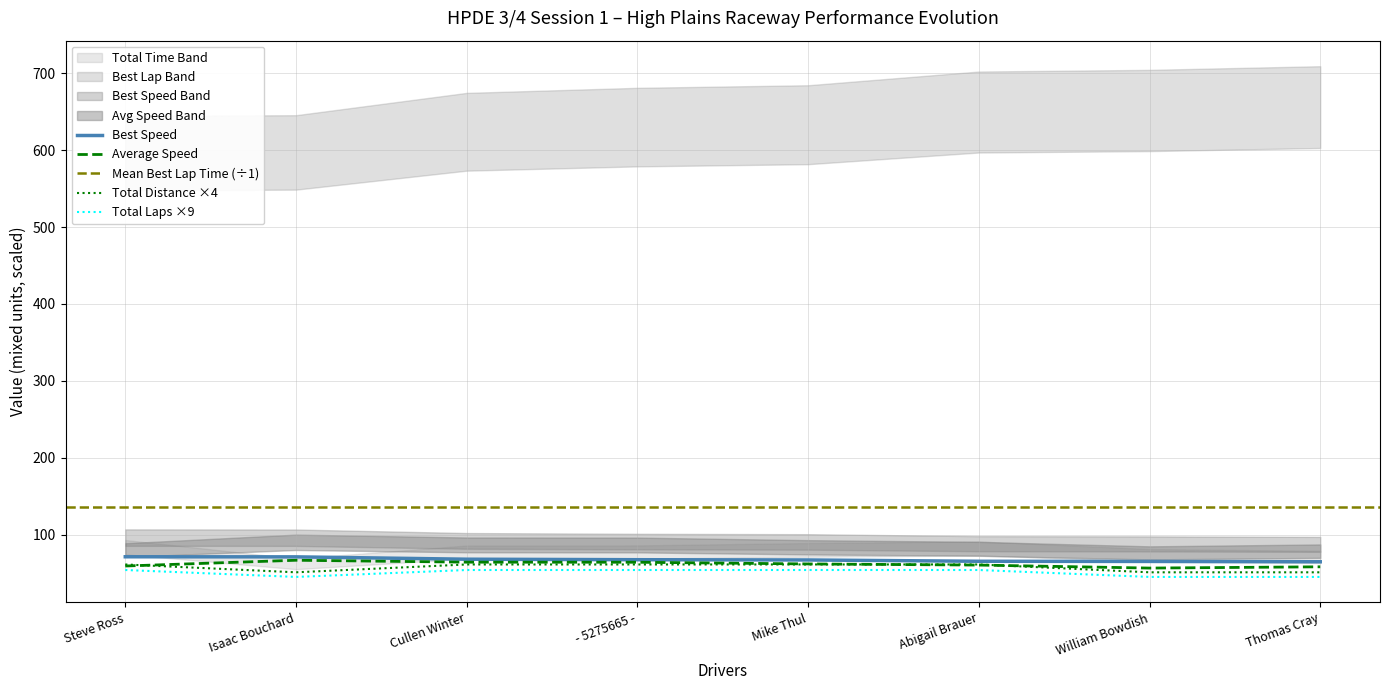

What is the maximum value for Total Distance ×4?

61.2